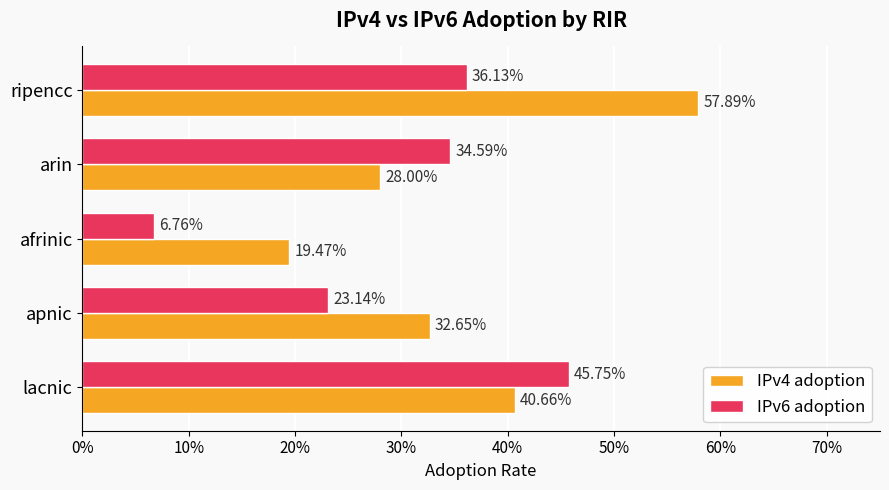

What are all the series names shown in the legend?

IPv4 adoption, IPv6 adoption